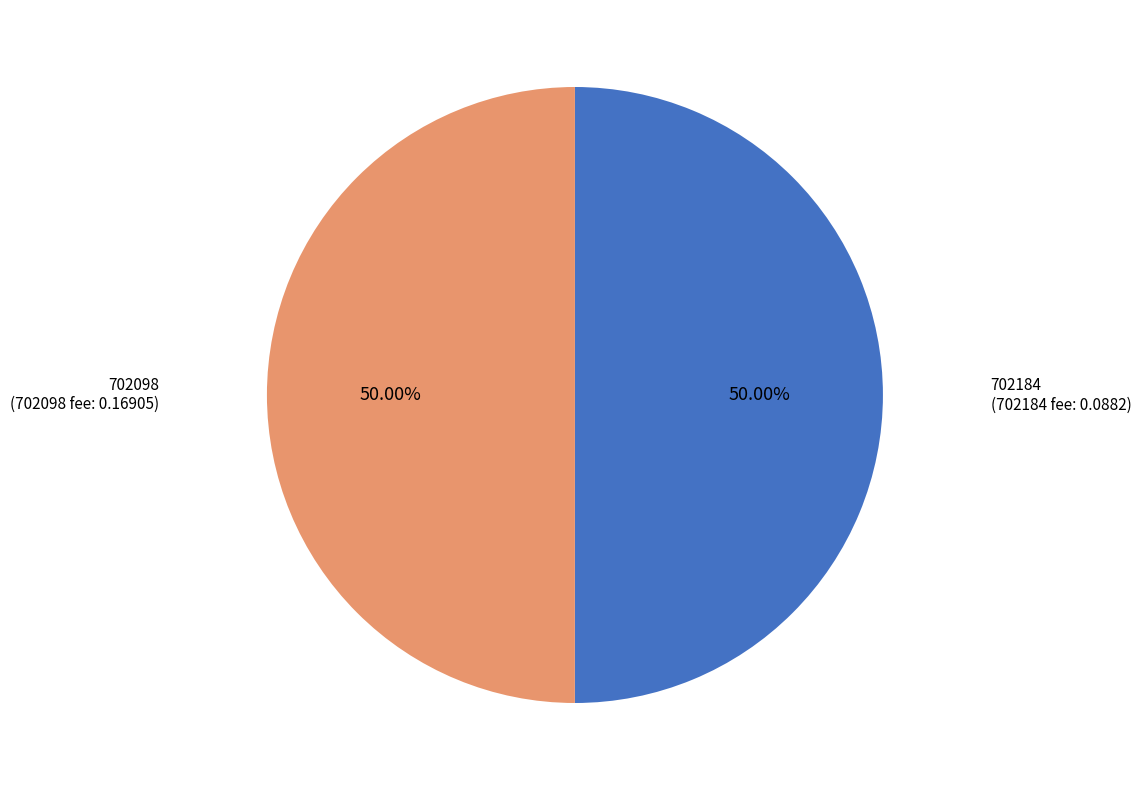

How many segments does this pie chart have?

2